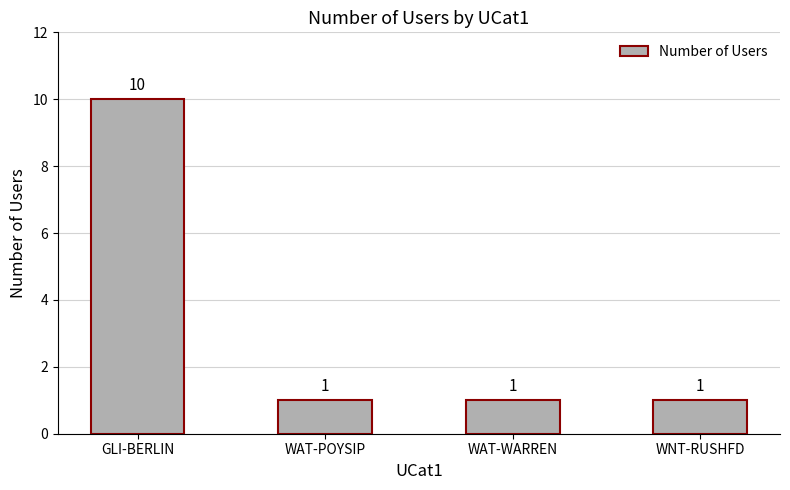

Are the bars grouped side by side (vs. stacked)?

No